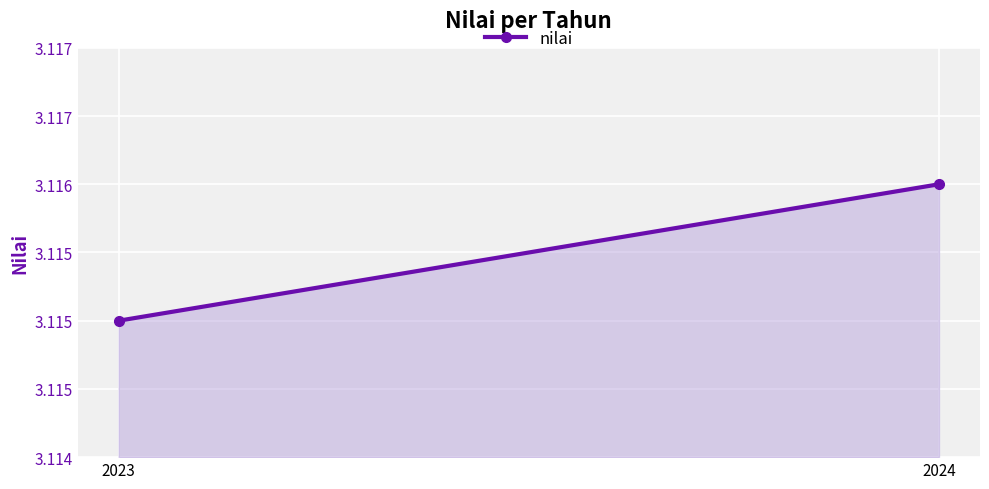

At which category does the chart reach its peak across all series?

2024